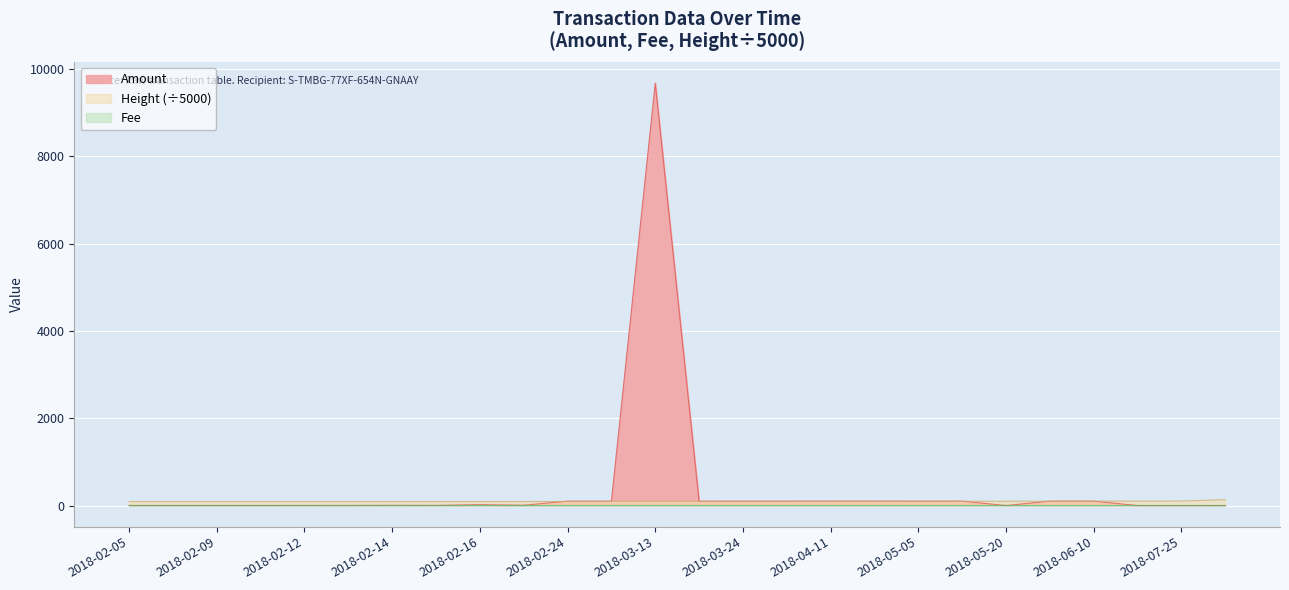

How many intersections are there between Fee and Amount?

4